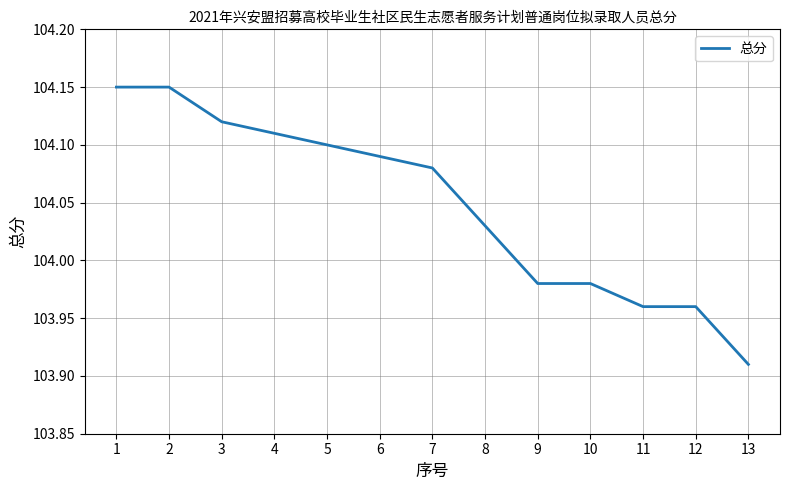

The chart shows a value of 57.4 at 2. True or false?

False